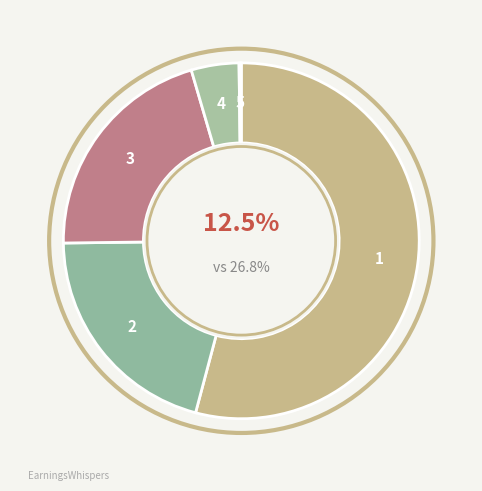

Which has a higher value, Common stock outstanding shares or Preferred stock authorized shares?

Common stock outstanding shares